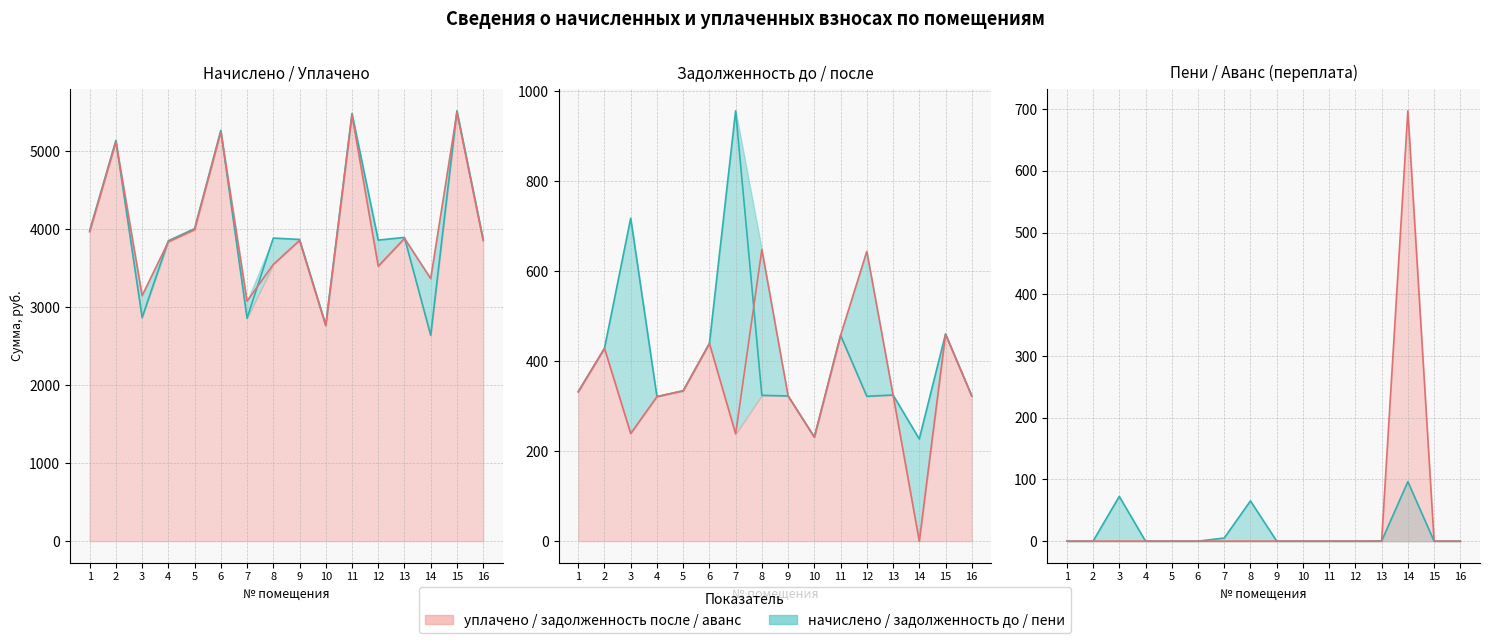

Which label corresponds to the largest value in the chart?

15